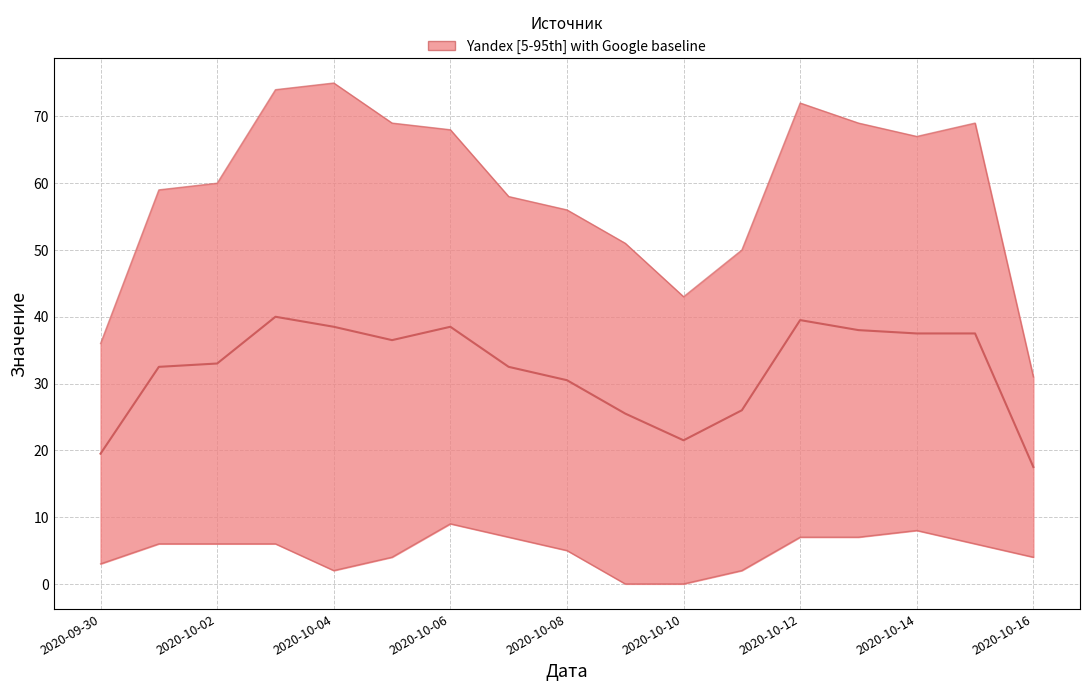

What is the greatest value displayed?

75.0